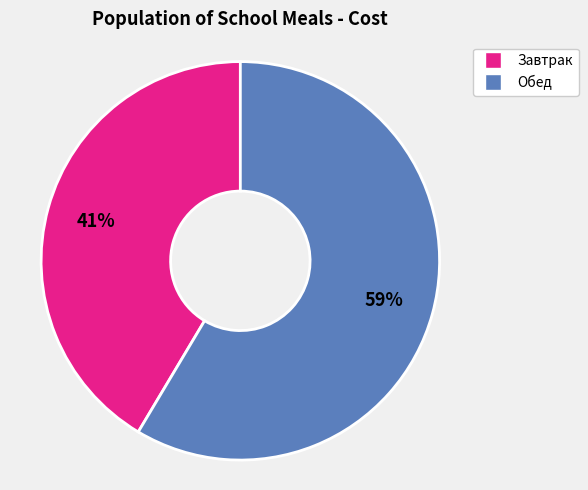

How many slices are in this pie chart?

2